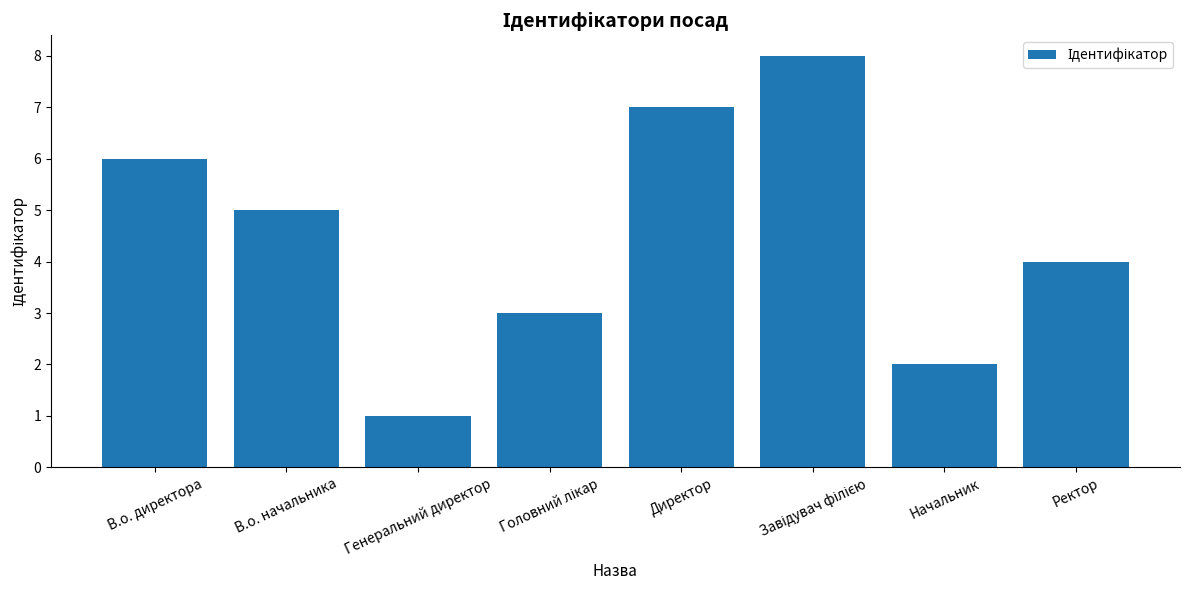

What is the smallest value displayed?

1